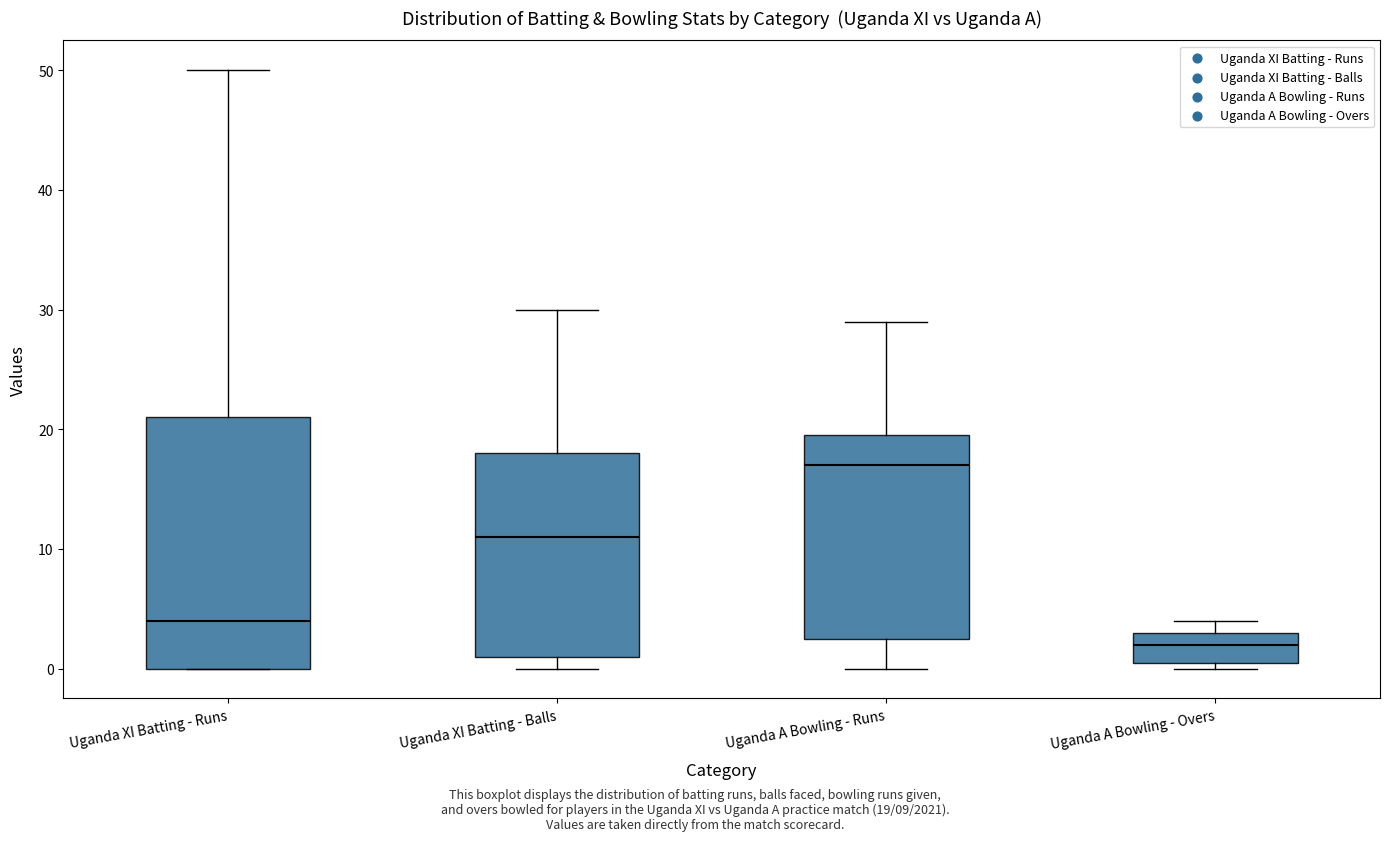

Reading left to right, read every box against the y-axis: the position of its median line, the range the box covers, and the ends of its whiskers. The values are not printed on the chart, so give them approximately, as read against the axis.

Uganda XI Batting - Runs: median 4, box 0 to 21, whiskers 0 to 50
Uganda XI Batting - Balls: median 11, box 1 to 18, whiskers 0 to 30
Uganda A Bowling - Runs: median 17, box 3 to 20, whiskers 0 to 29
Uganda A Bowling - Overs: median 2, box 1 to 3, whiskers 0 to 4